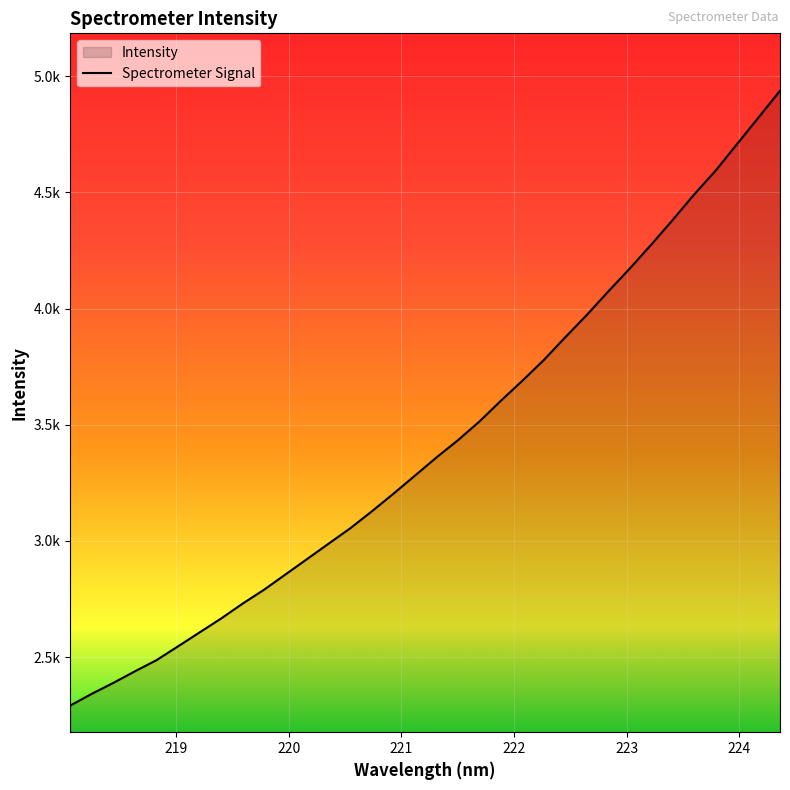

What is the value of the 18th point from the left?

3358.4